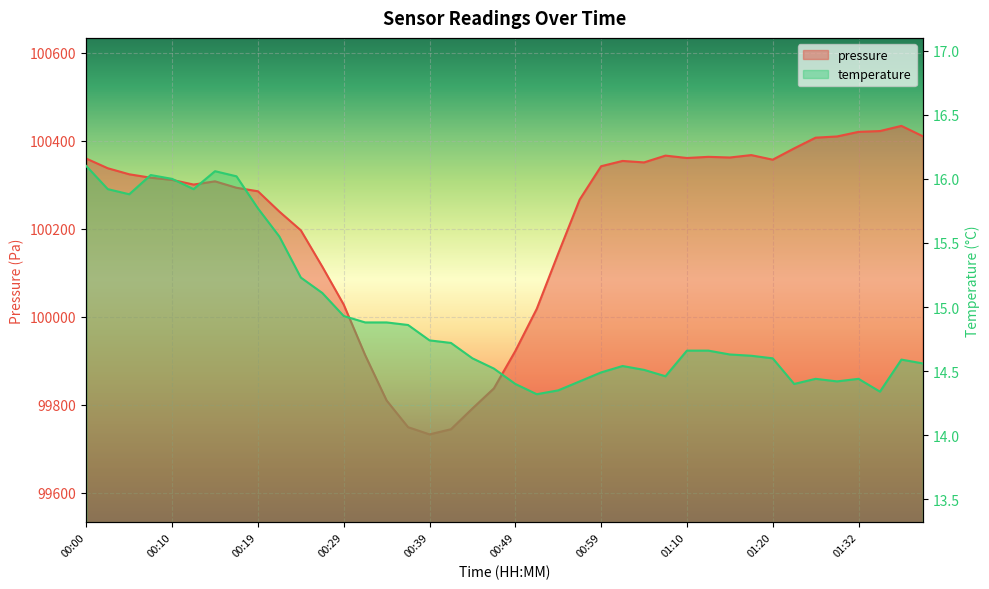

What is the label of the 21st point from the right?

00:47